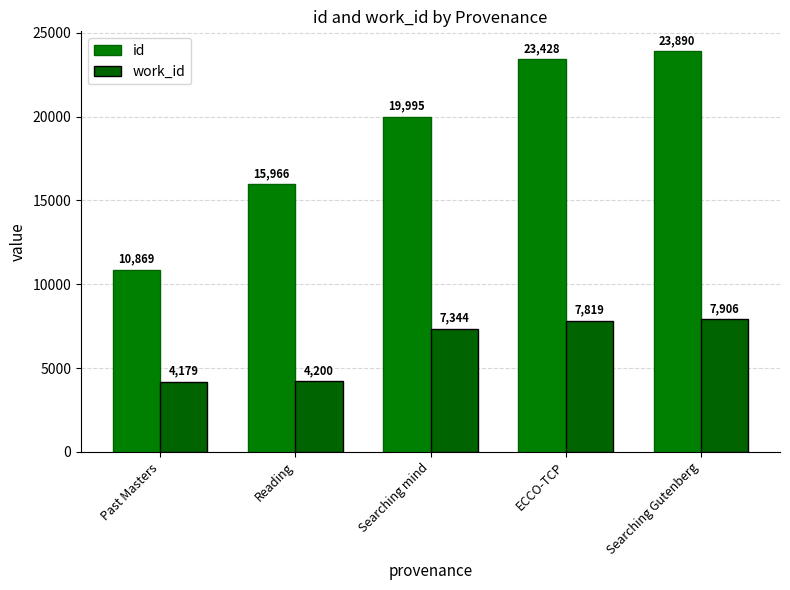

Rank the series at Searching mind from lowest to highest value.

work_id, id